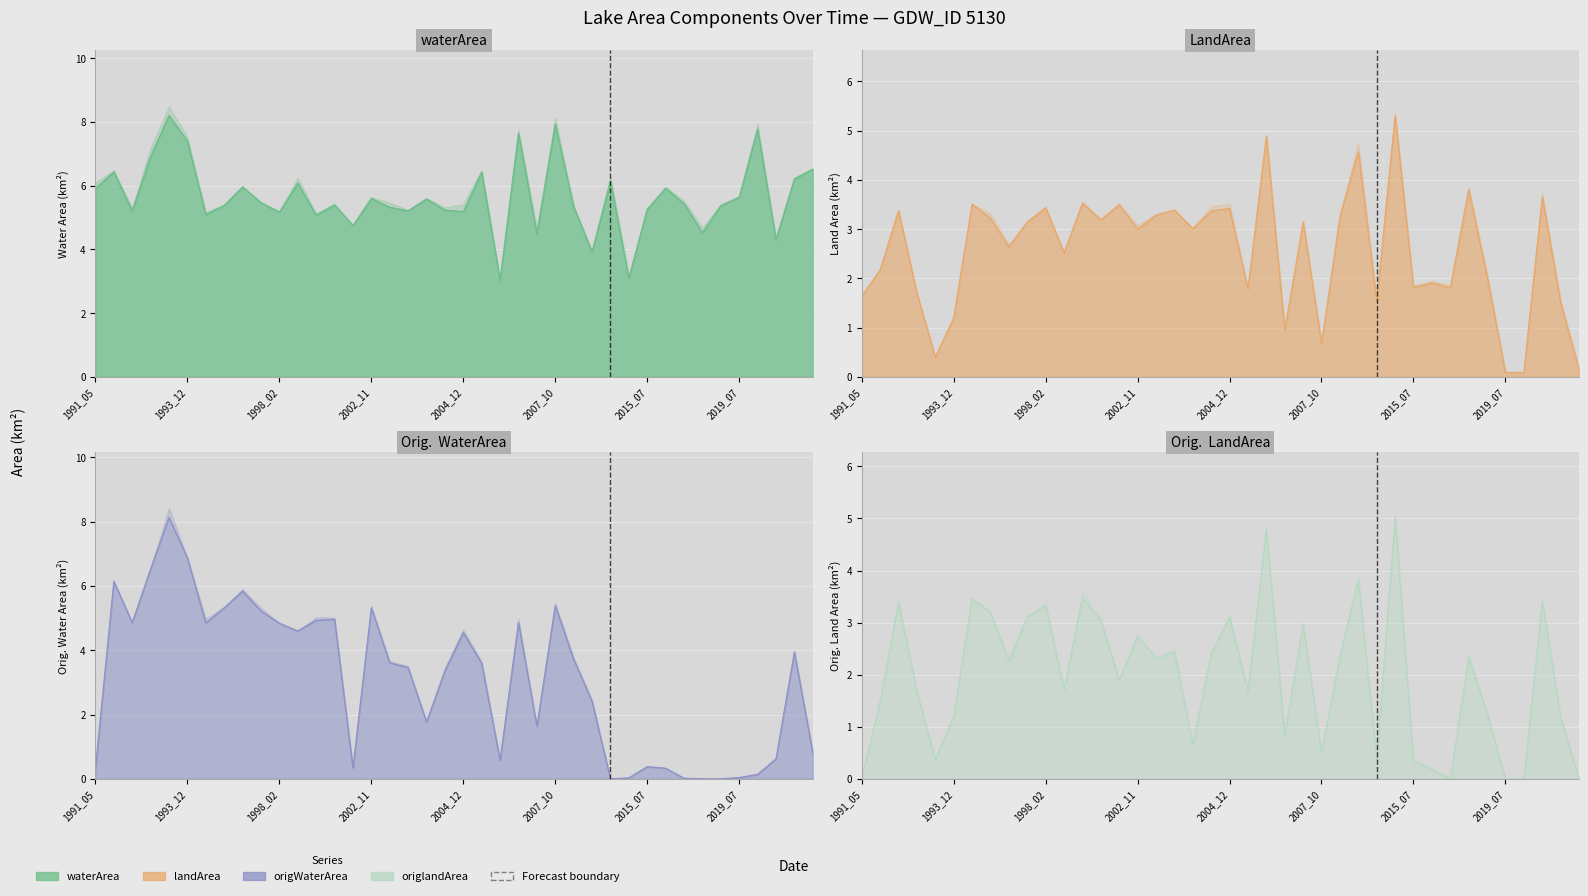

What is the value of the origlandArea point at the 8th from the left?

3.2